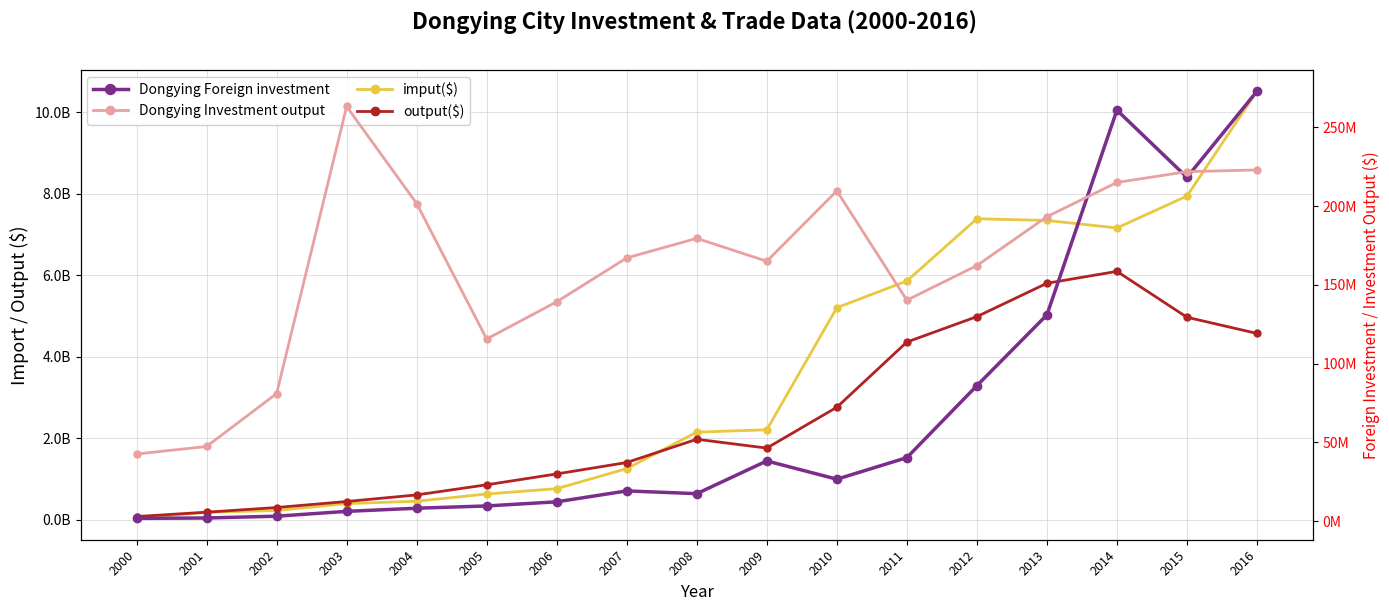

Which series has the largest range (max minus min)?

imput($)